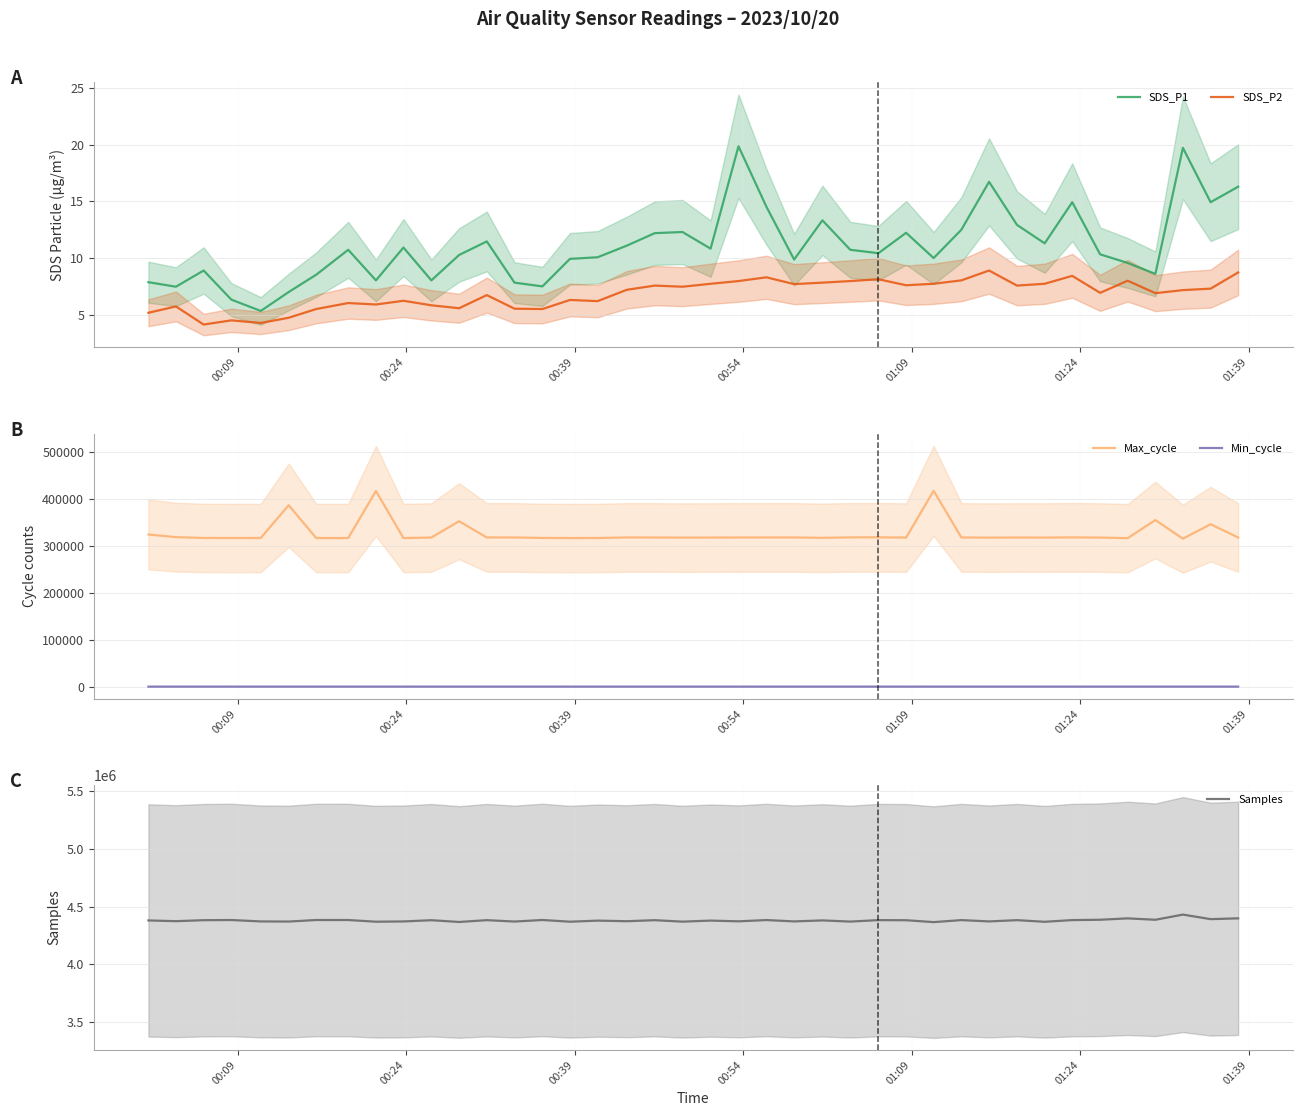

How many lines are shown in the chart?

5